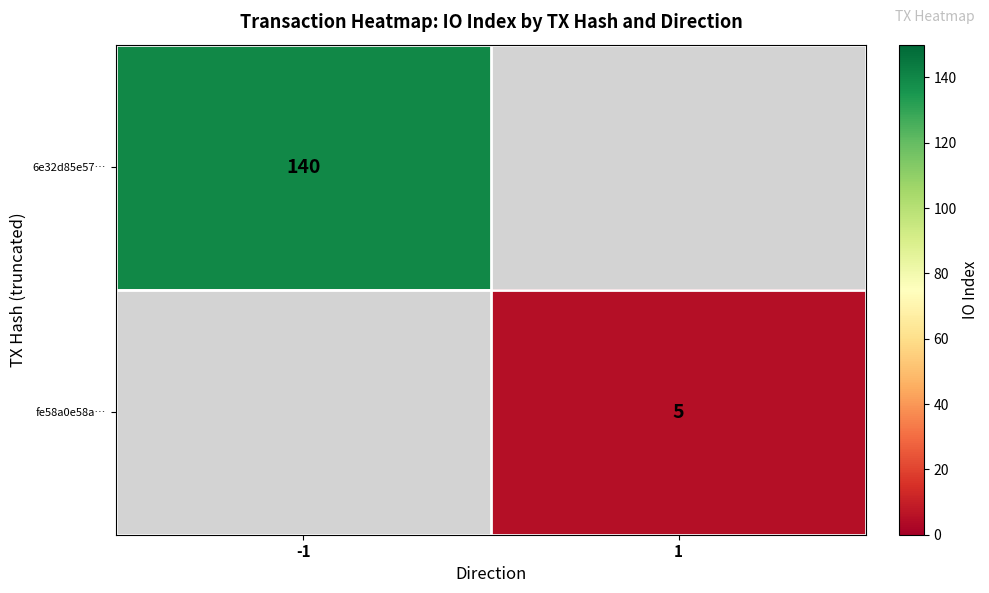

What is the maximum value shown in the chart?

140.0